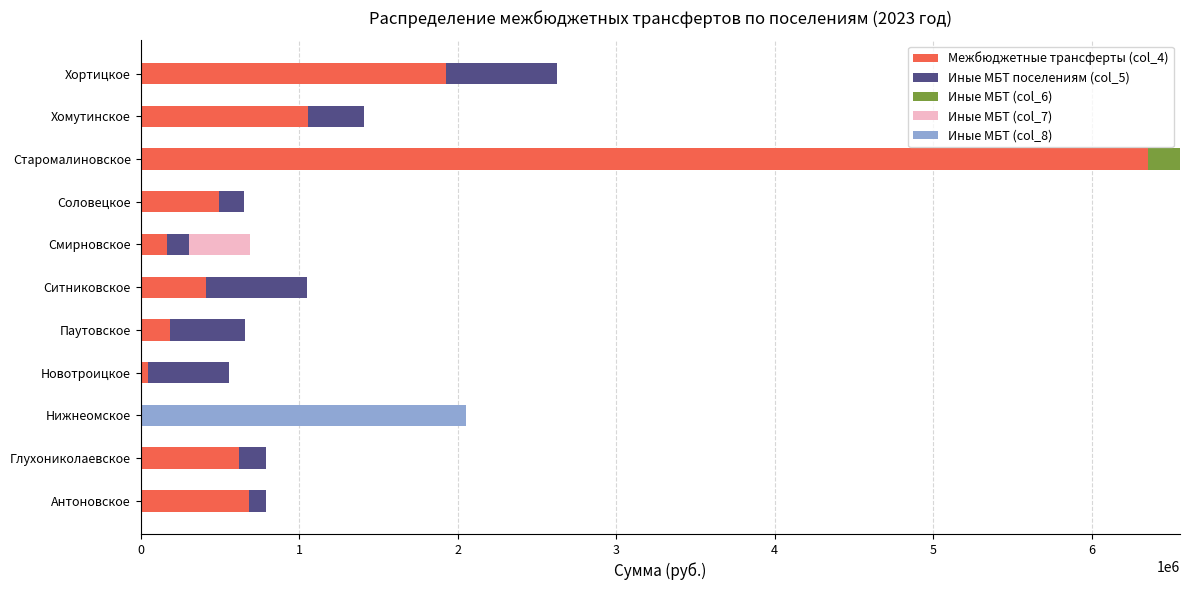

How many series are shown in this chart?

5